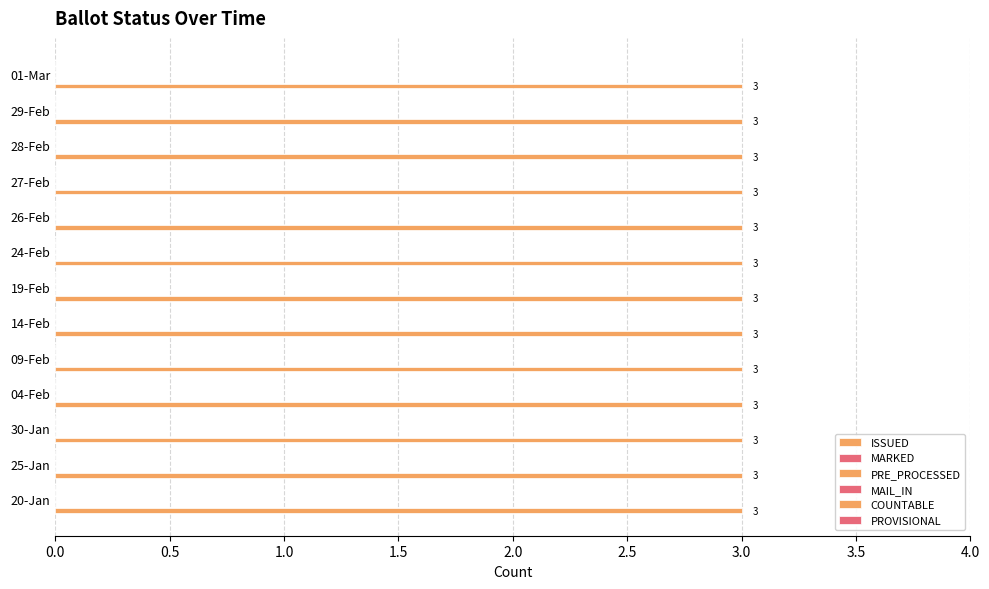

What is the label of the 7th bar from the left?

19-Feb